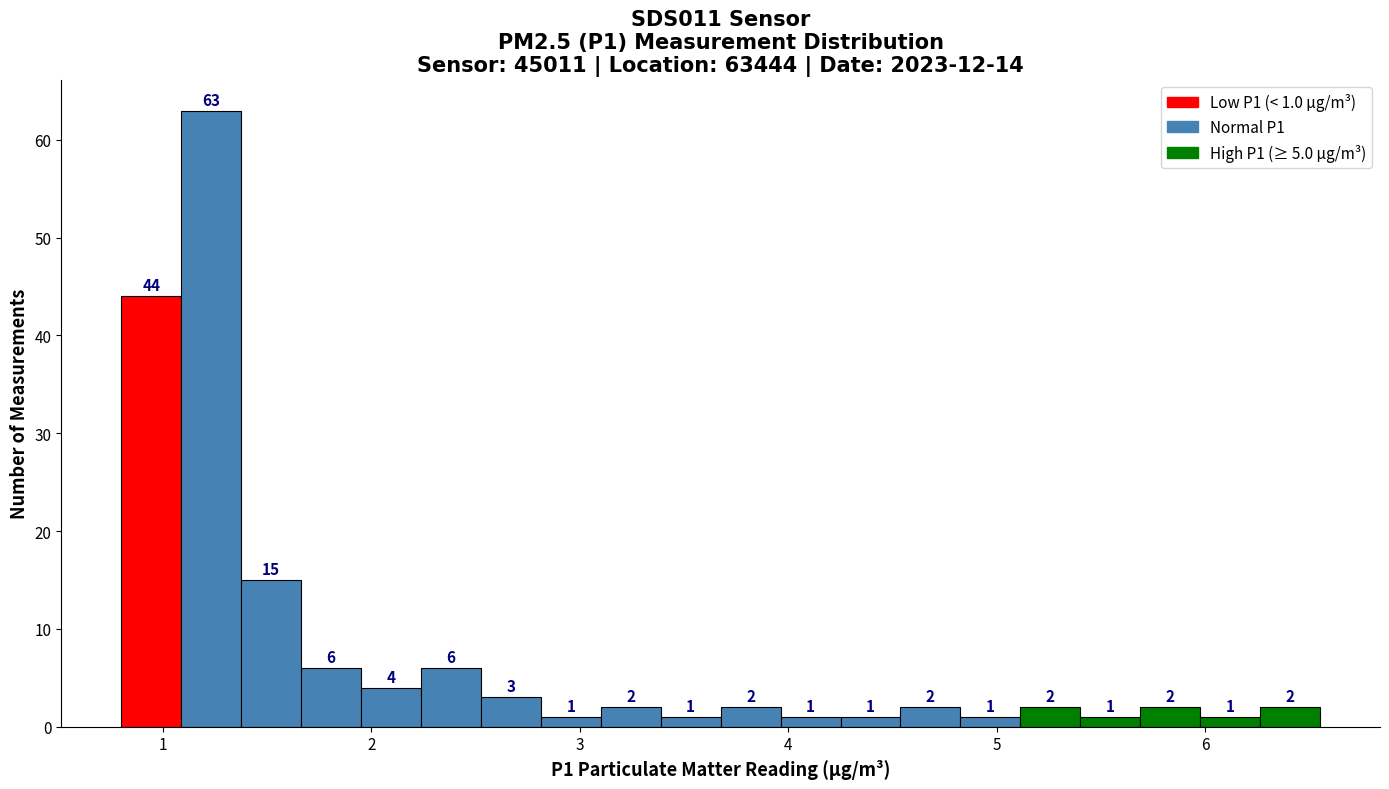

Around what value on the x-axis is the tallest bar? Give the approximate position of its centre, as read against the axis.

1.2